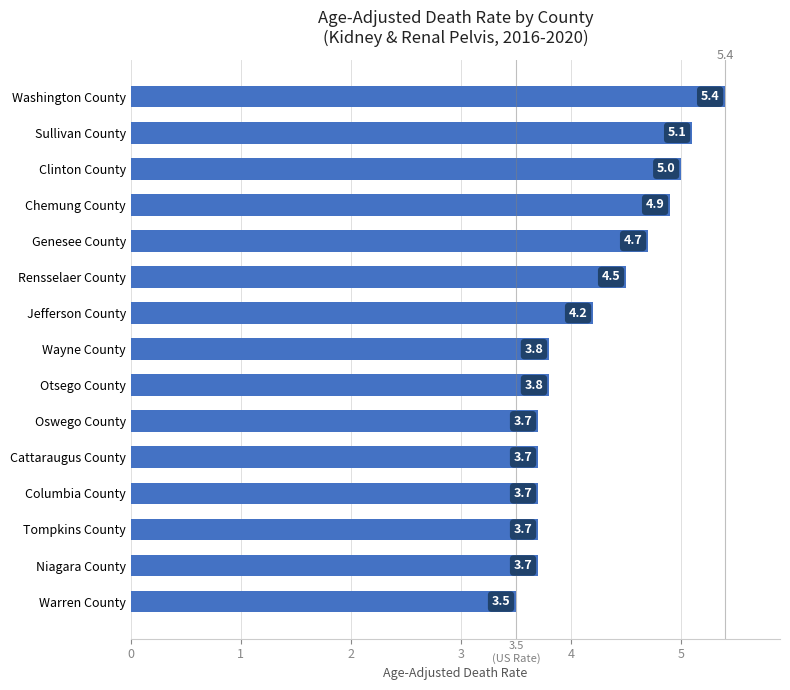

Are the bars horizontal?

Yes